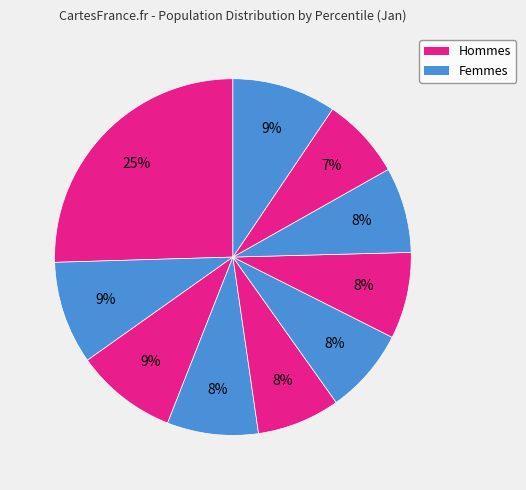

Count the number of slices in the pie.

10